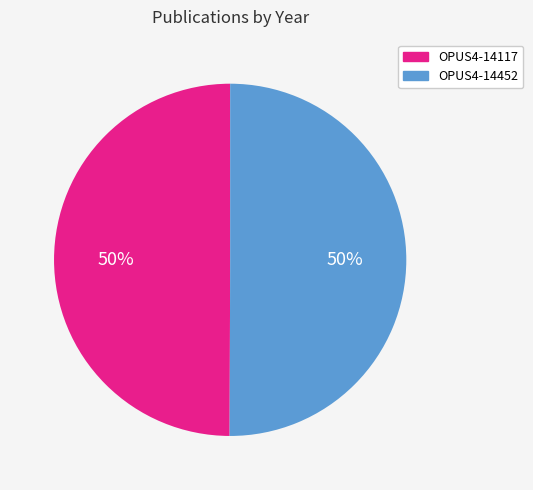

To the nearest percent, what percentage of the pie is OPUS4-14452?

50%